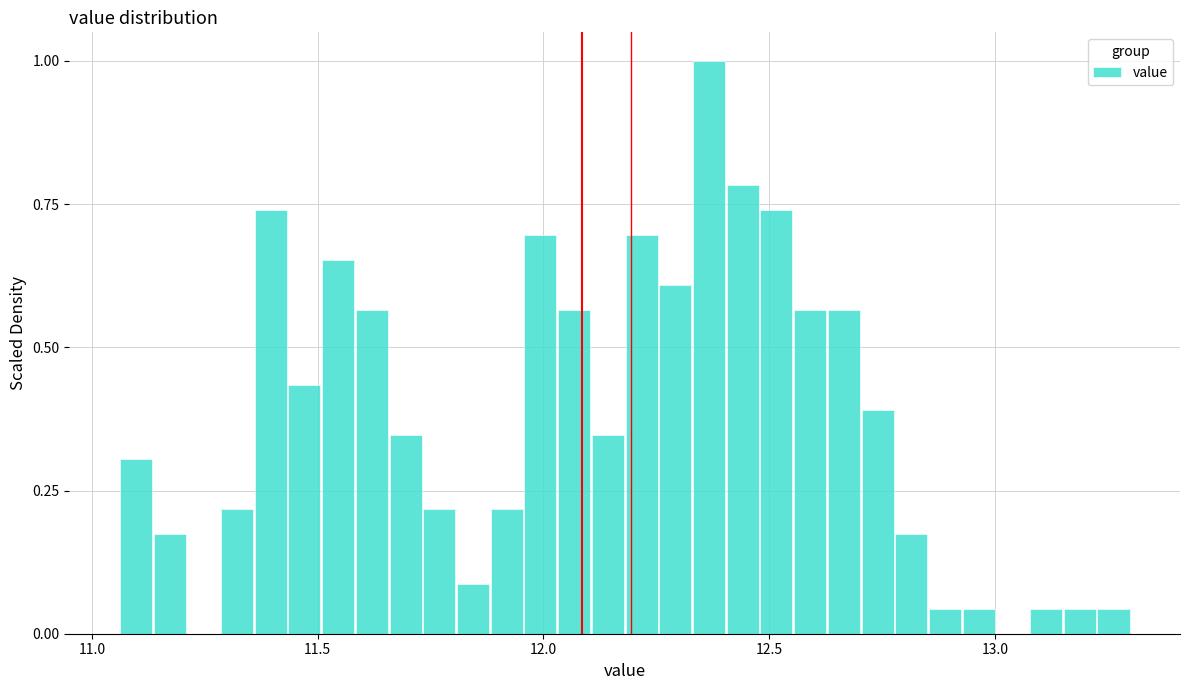

Around what value on the x-axis is the tallest bar? Give the approximate position of its centre, as read against the axis.

12.35